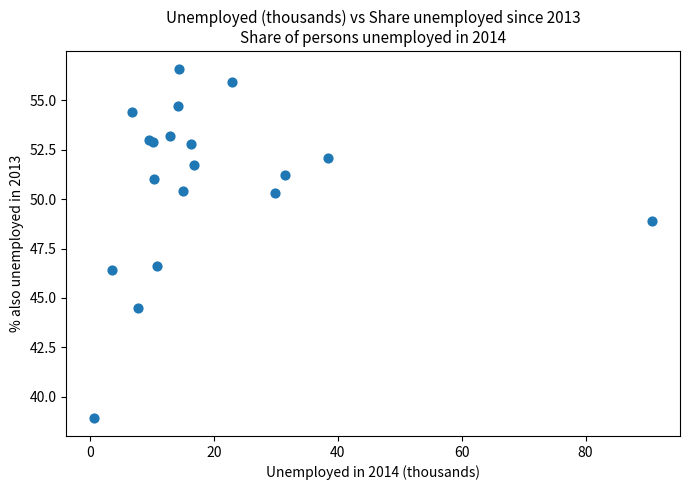

What Y value in the scatter plot is closest to 47?

46.6